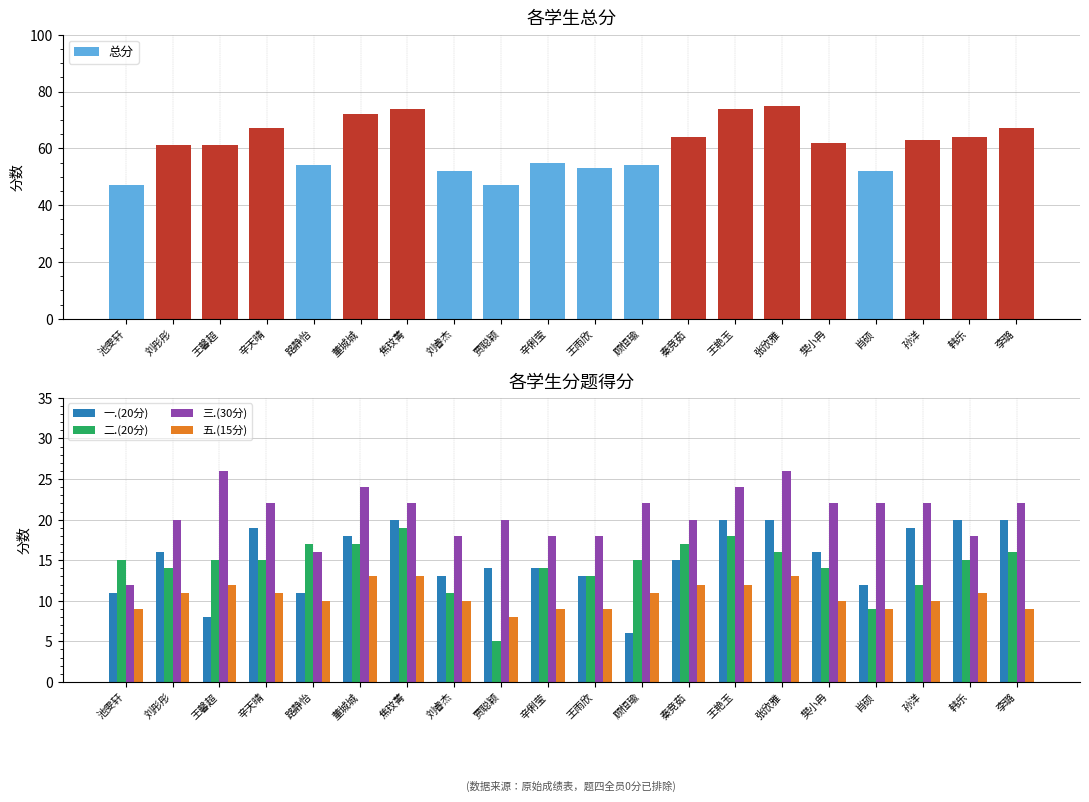

How many groups of bars are there?

20